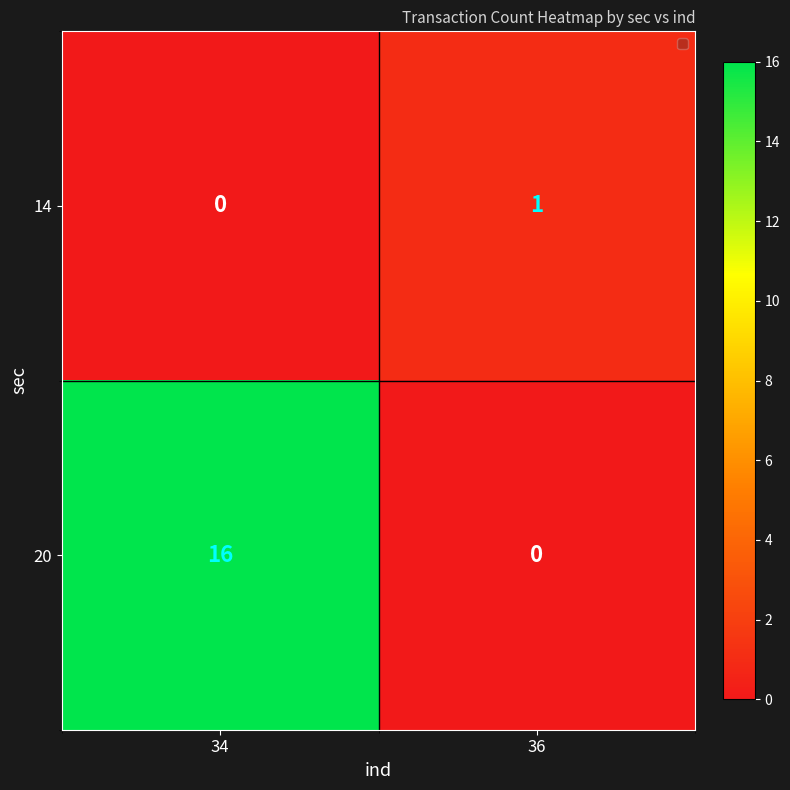

The 14 series shows 0 at 34. True or false?

True